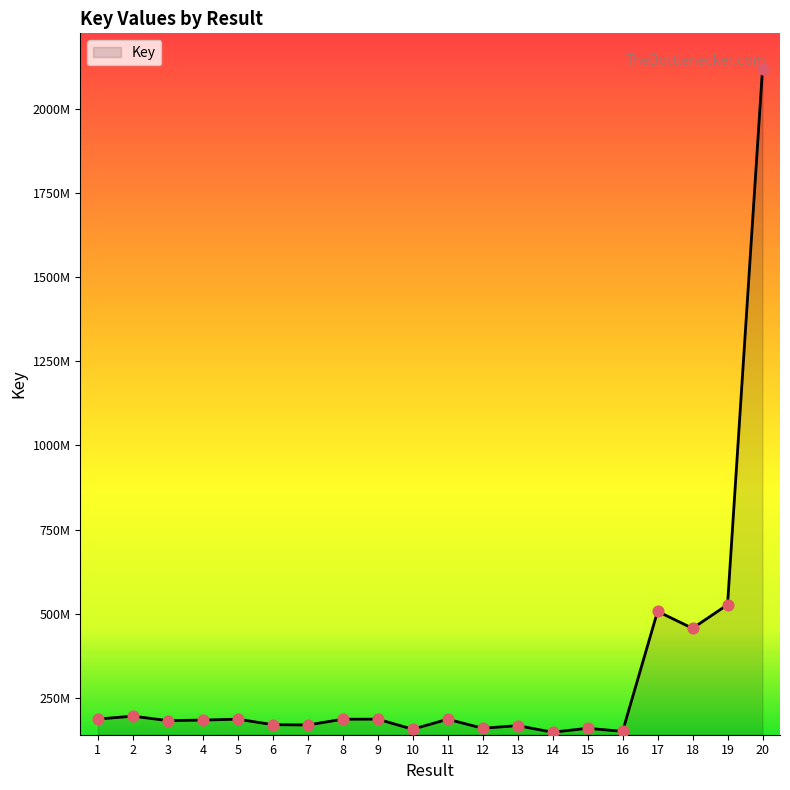

Between 15 and 5, which is larger?

5